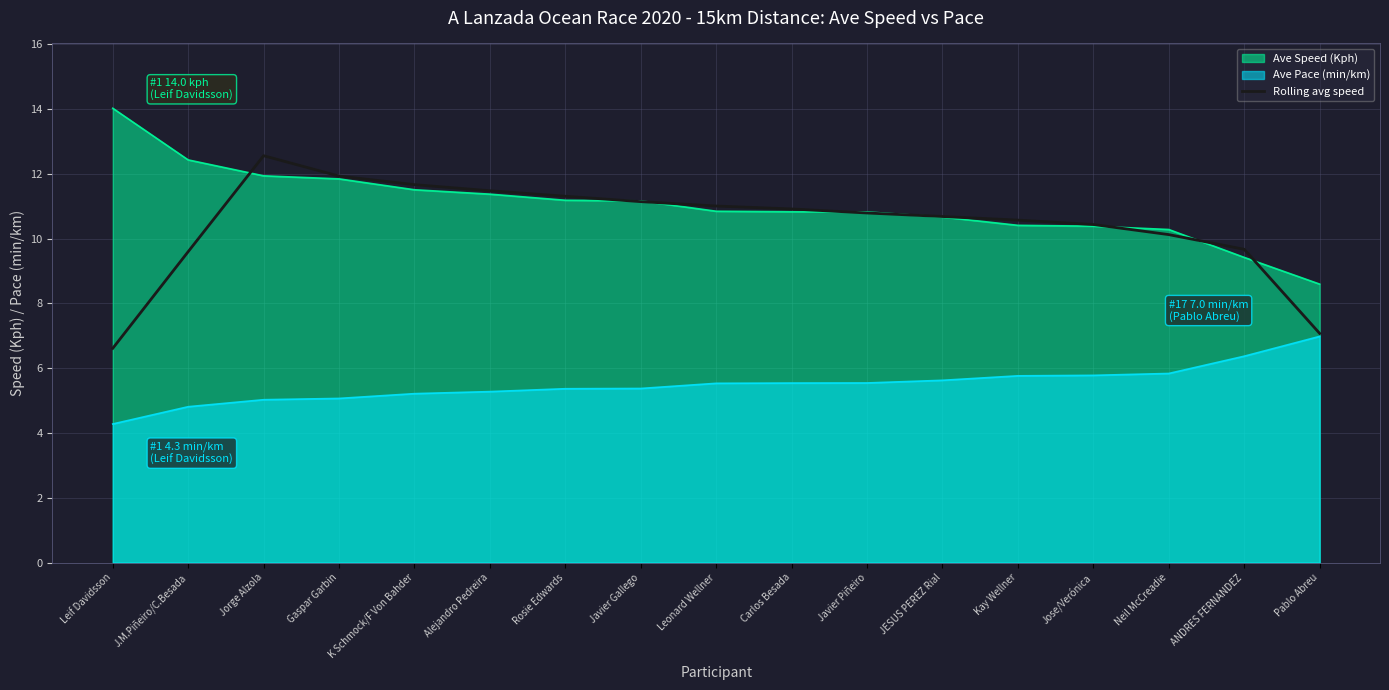

What position from the right is Carlos Besada?

8